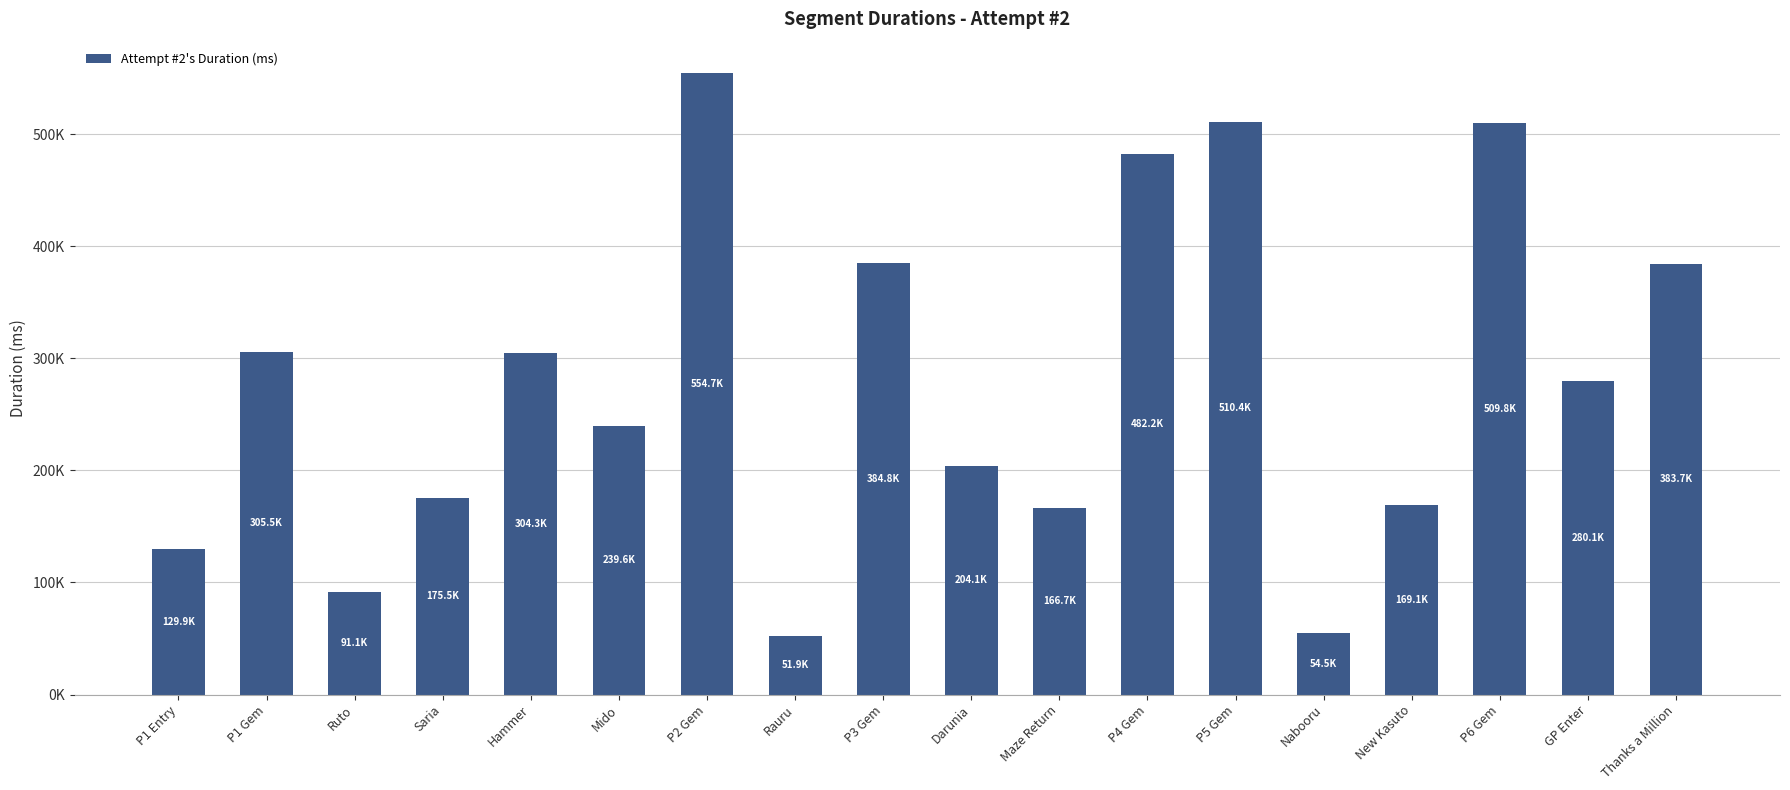

Are the bars horizontal?

No